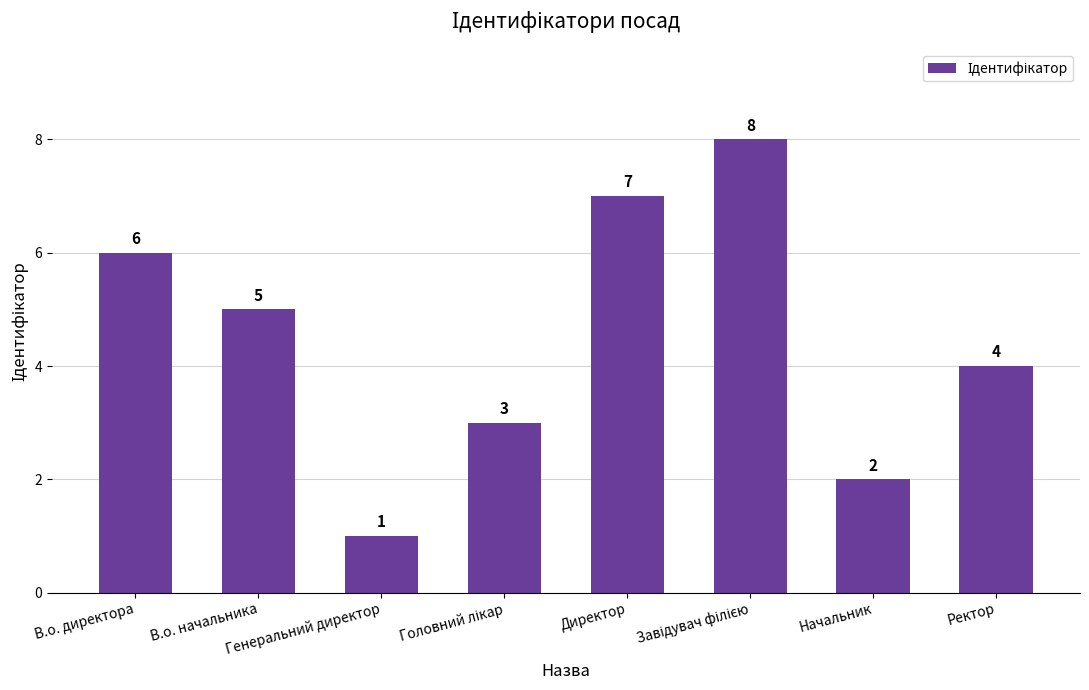

Approximately how many times larger is the value at Ректор compared to Директор?

0.6